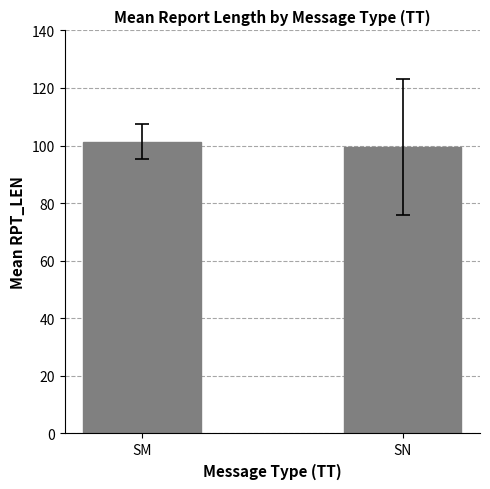

What is the approximate value at SM?

101.3